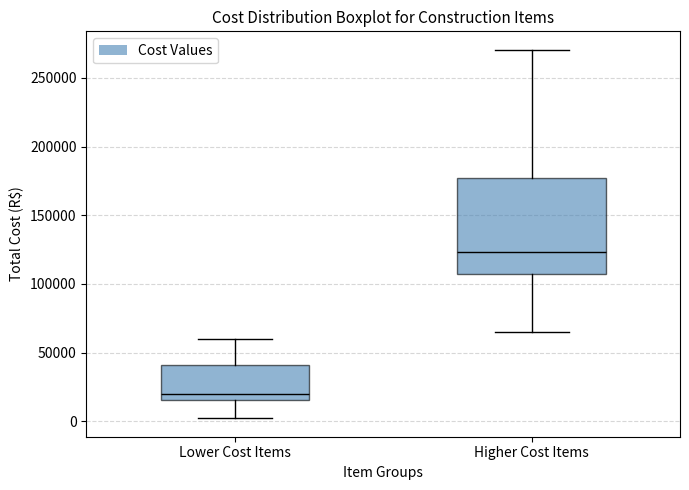

Where does the median line of the box for Higher Cost Items sit on the y-axis? The values are not printed on the chart, so give them approximately, as read against the axis.

125000